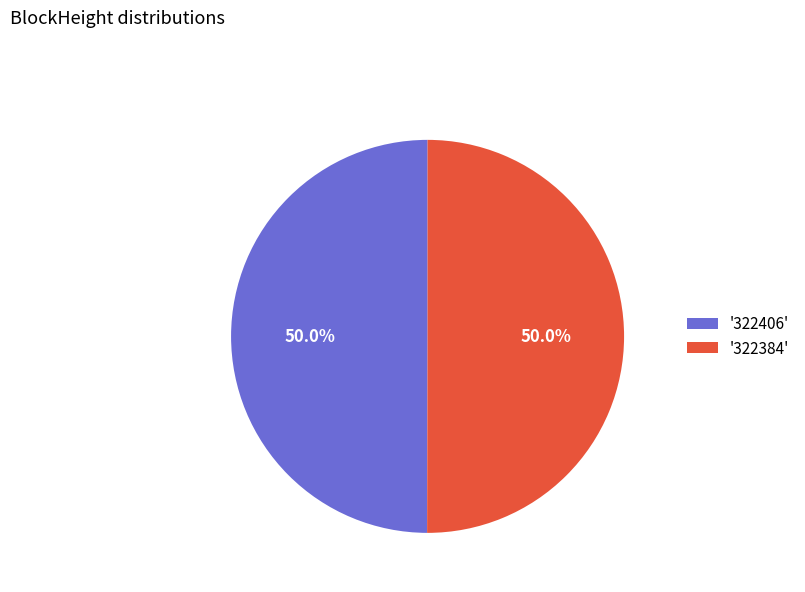

Approximately how many times larger is the value at '322384' compared to '322406'?

1.0